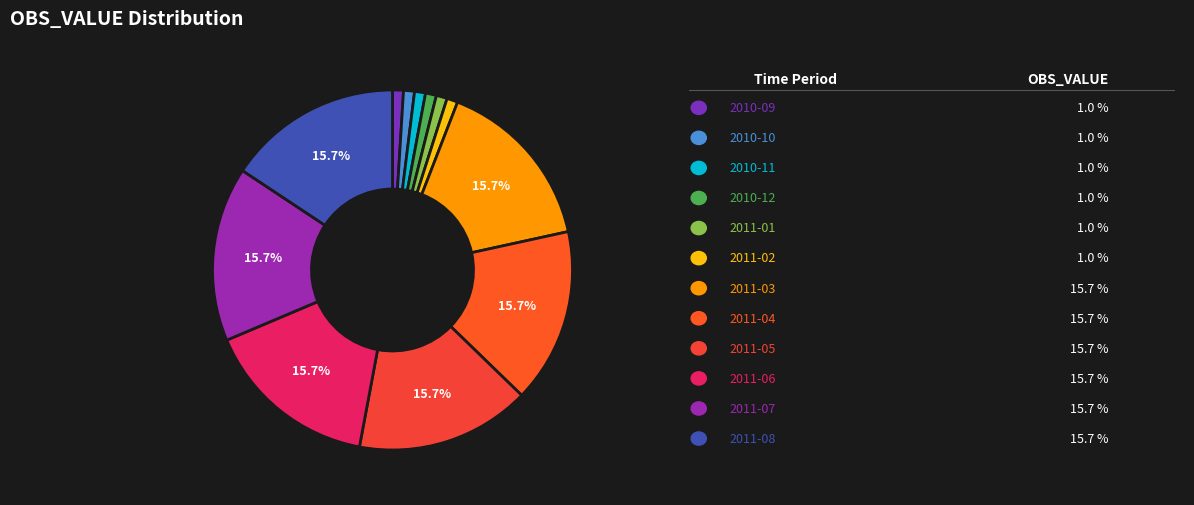

To the nearest percent, what is the average slice percentage?

8%